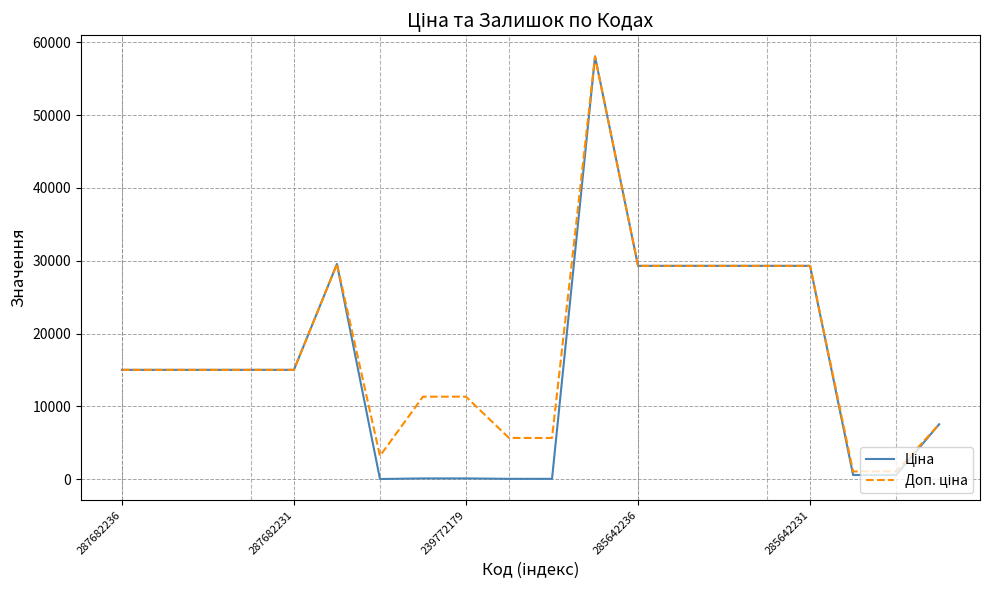

What is the maximum value shown in the chart?

58037.0